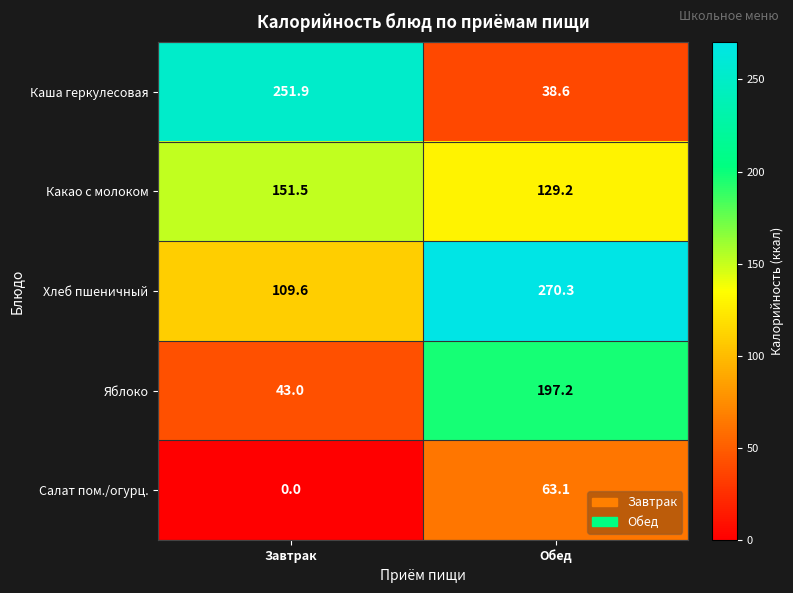

What is the difference between the maximum and minimum values in the Каша геркулесовая series?

213.3